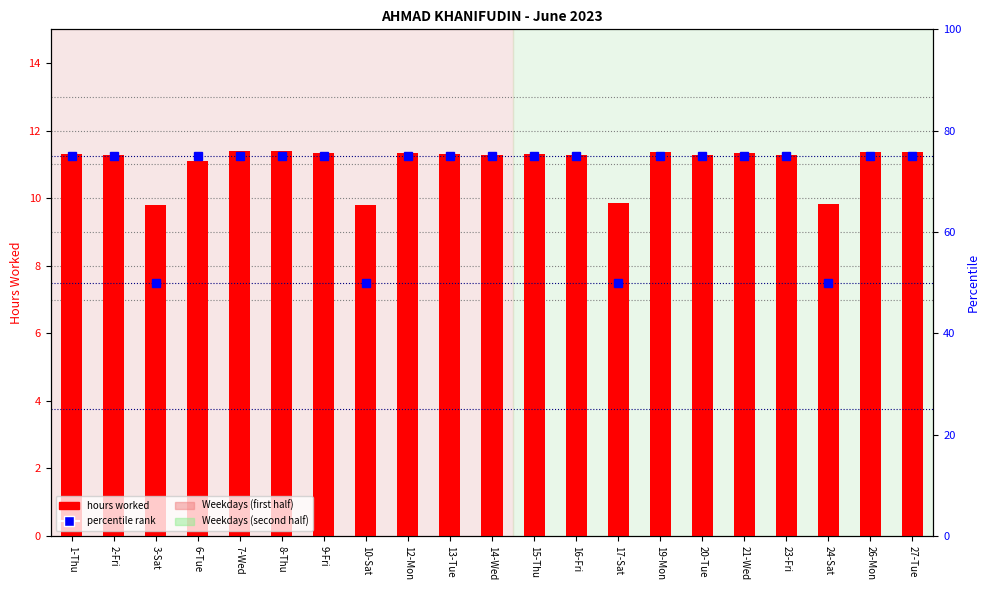

Count the number of categories in the chart.

21